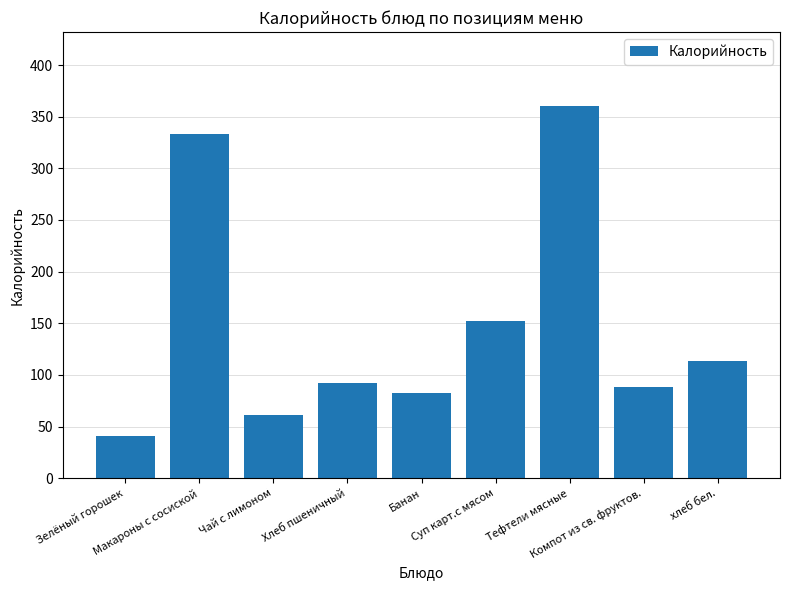

Rank the categories by value from lowest to highest.

Зелёный горошек, Чай с лимоном, Банан, Компот из св. фруктов., Хлеб пшеничный, хлеб бел., Суп карт.с мясом, Макароны с сосиской, Тефтели мясные